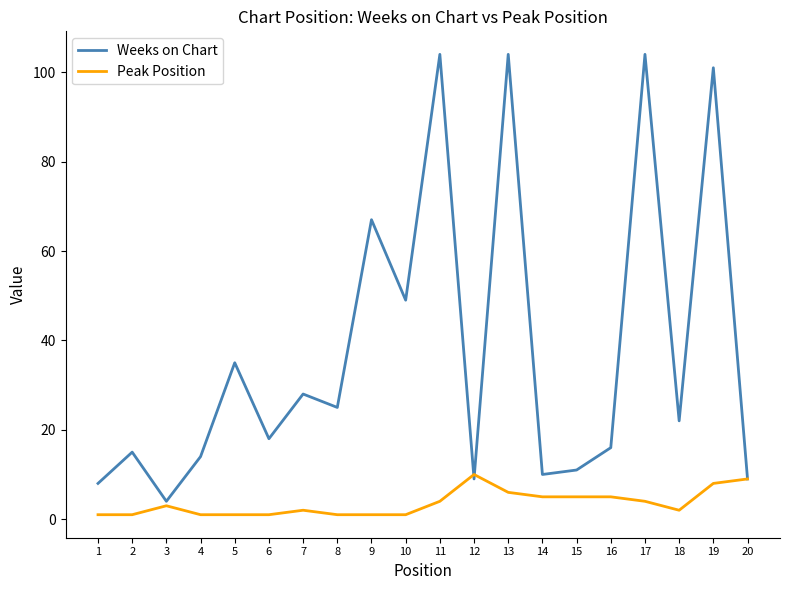

List the series in order of their overall mean, highest first.

Weeks on Chart, Peak Position